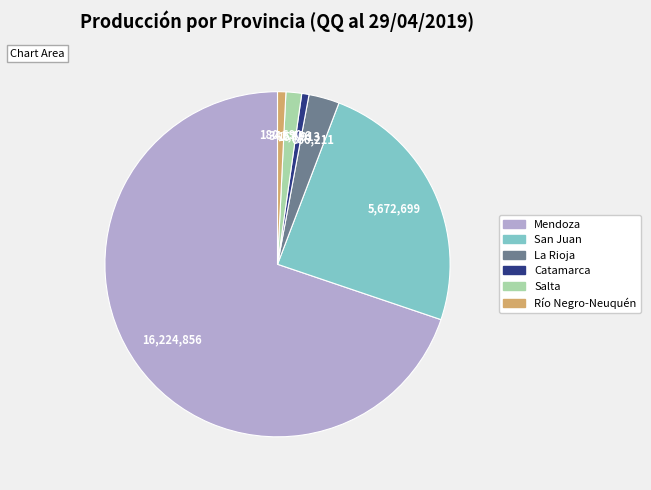

Do La Rioja and Mendoza together represent more than half of the pie?

Yes